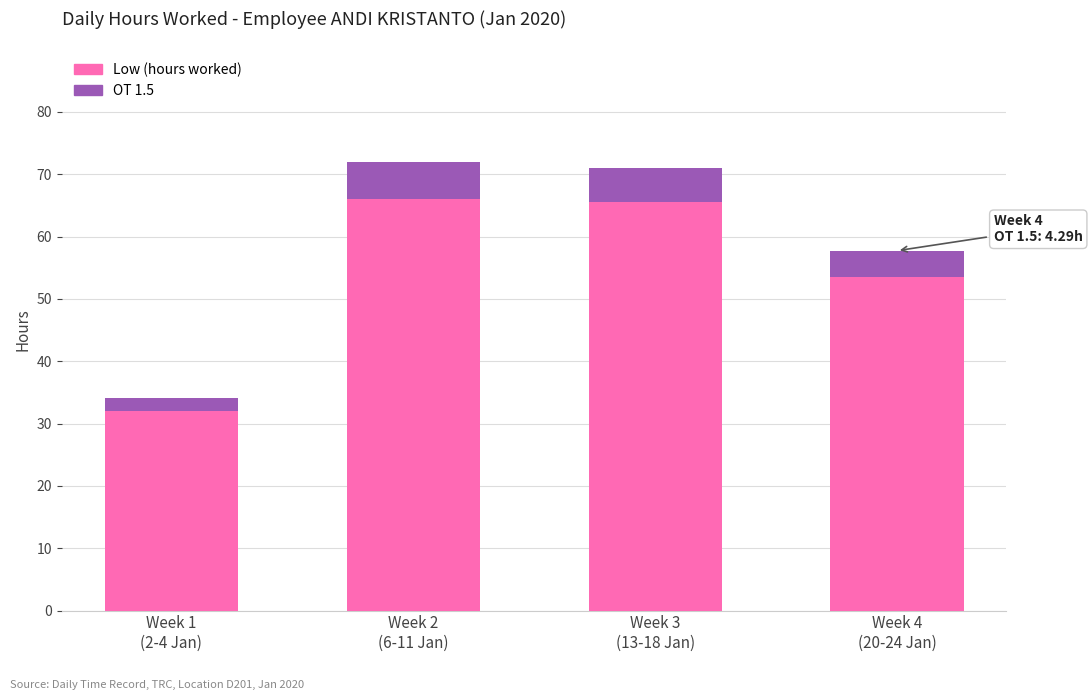

What are all the series names shown in the legend?

Low (hours worked), OT 1.5